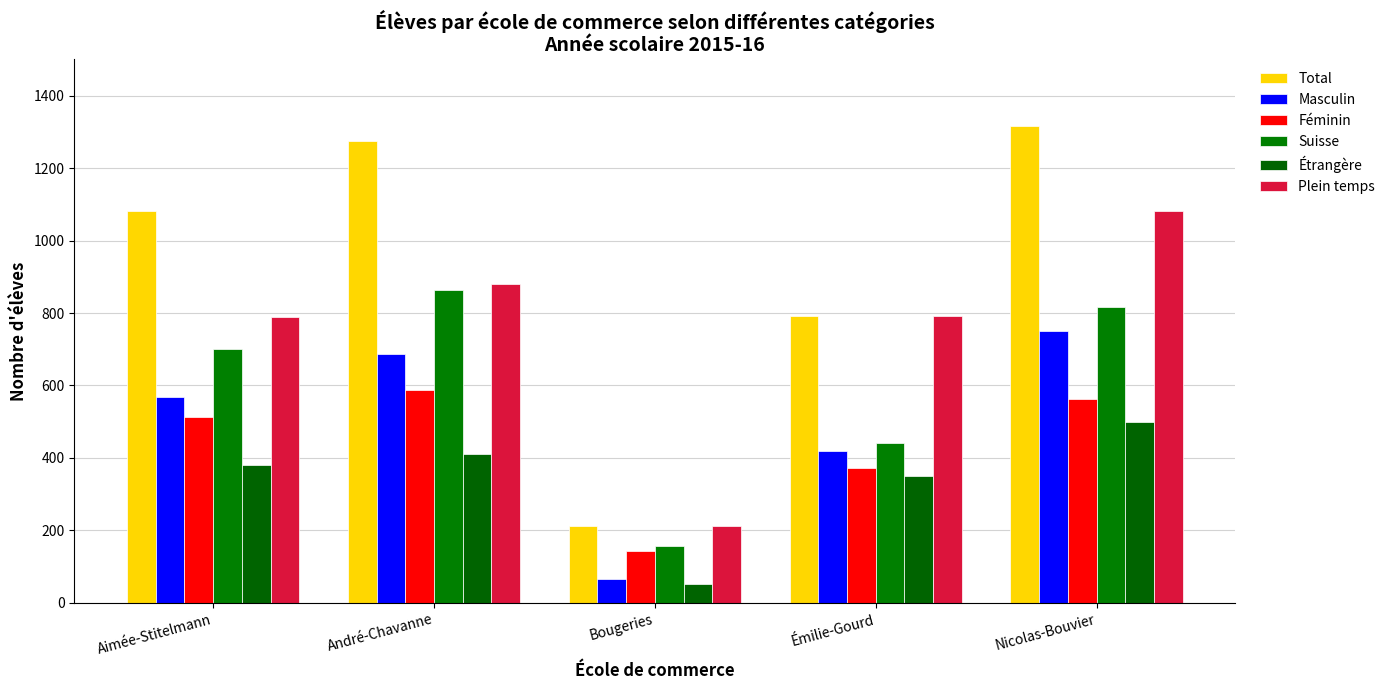

Is it true that Plein temps equals 96 at Bougeries?

False